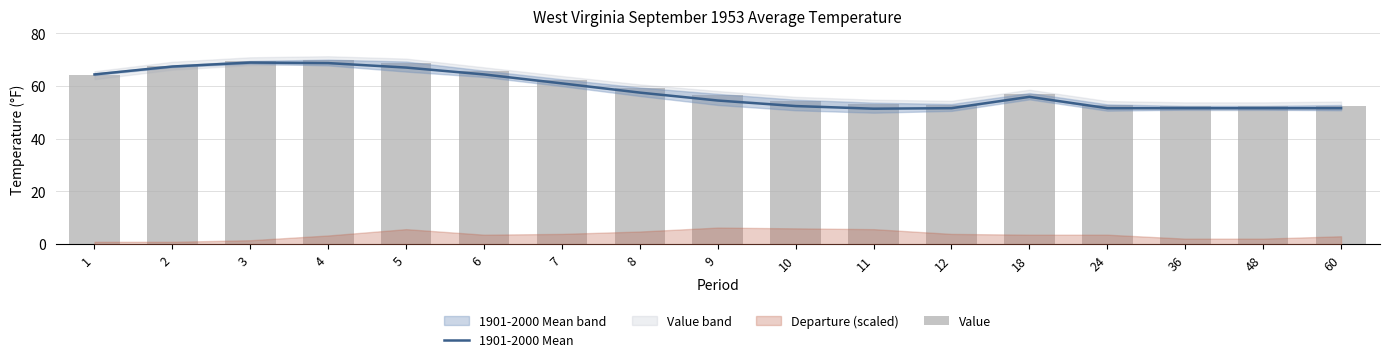

How many values in the Value series exceed 57?

9